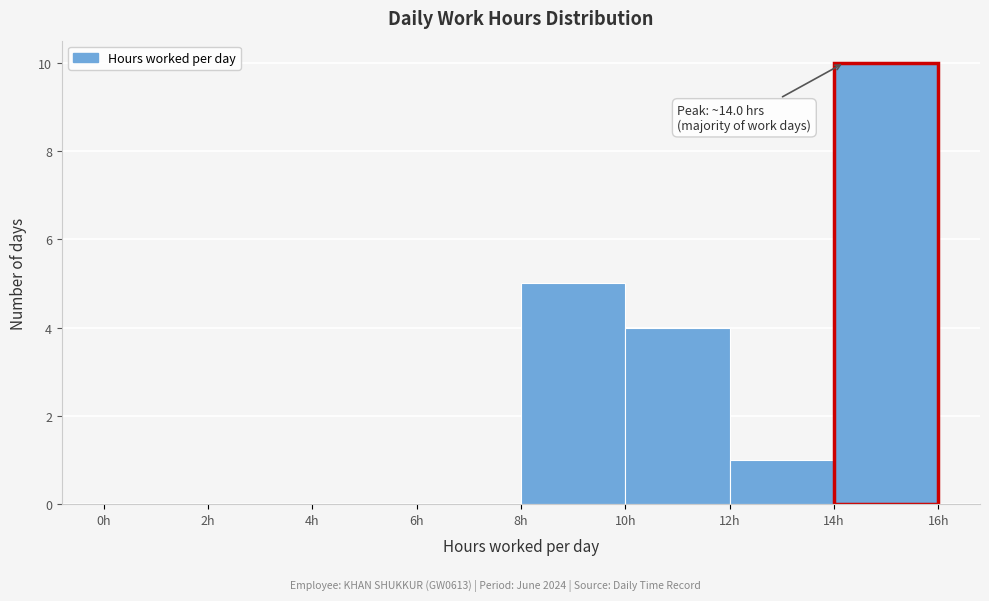

Over which range of the x-axis is the bar tallest?

14 to 16